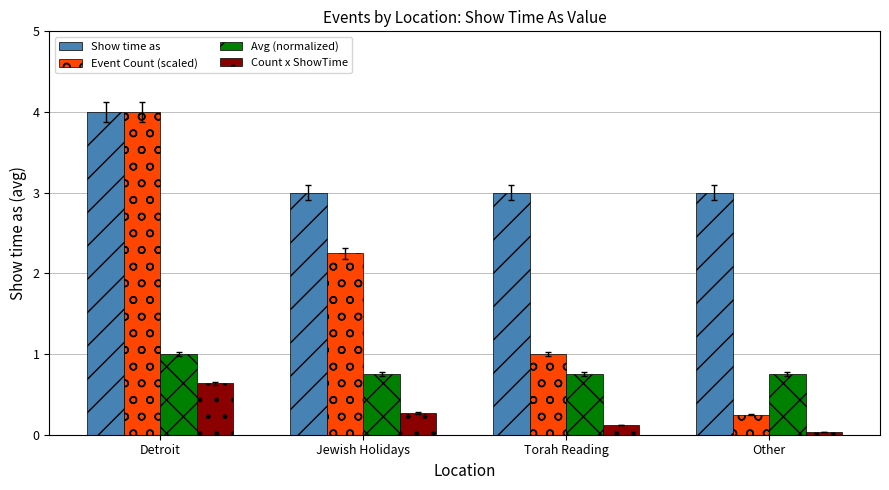

At which label does Avg (normalized) reach its peak?

Detroit